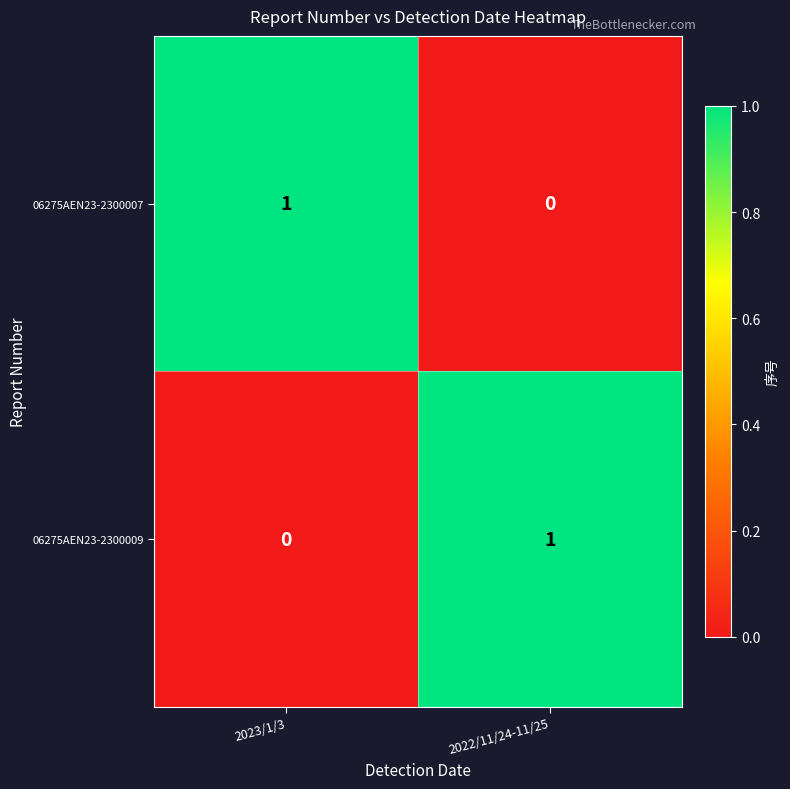

True or false: 06275AEN23-2300007 has a value of 0 at 2023/1/3.

False